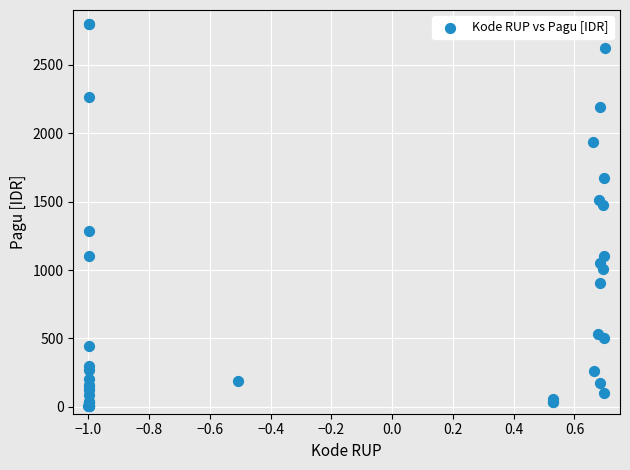

What Y value in the scatter plot is closest to 1402?

1473.0